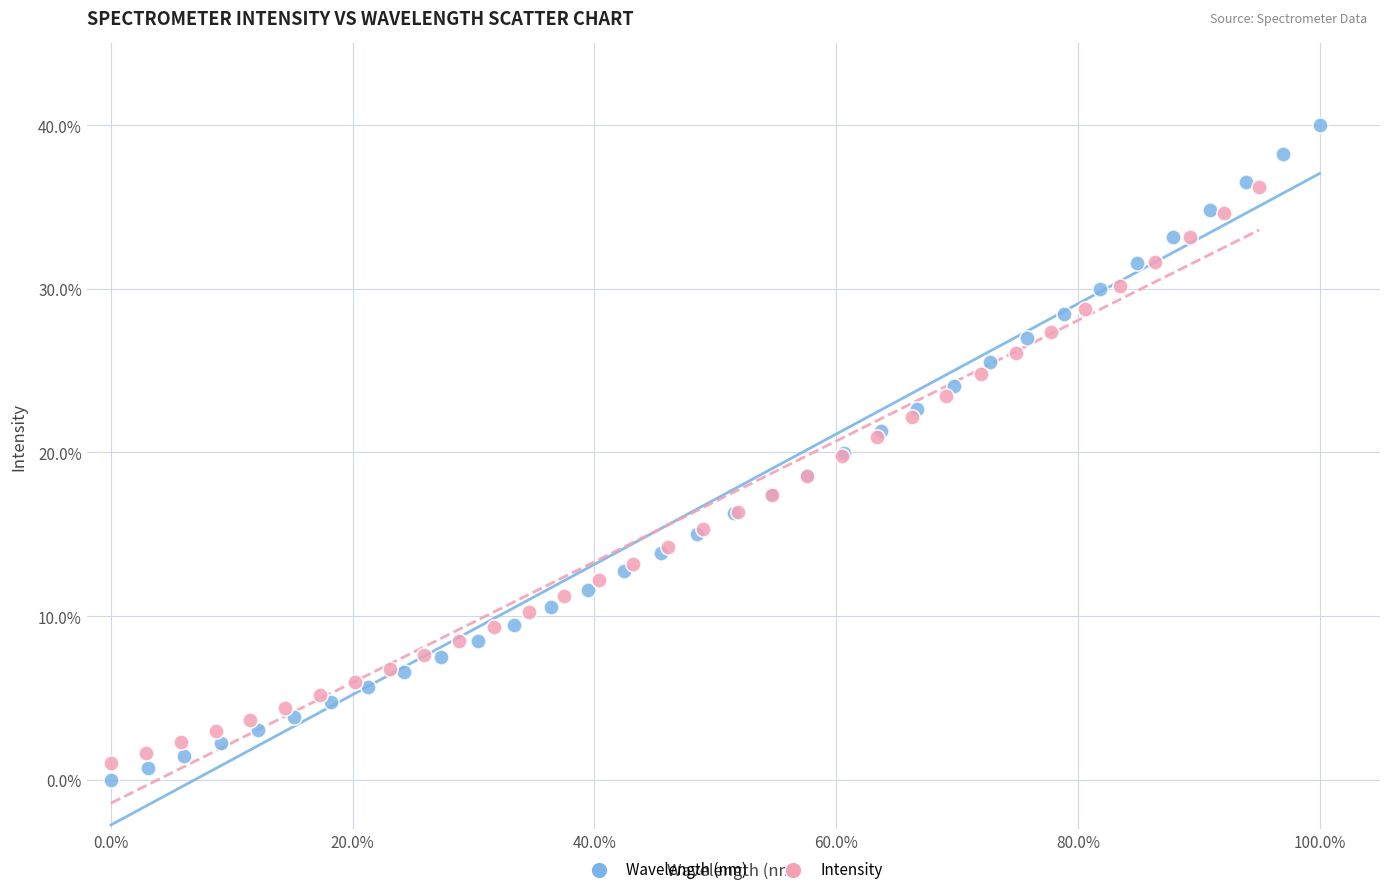

Which series has the largest Y range (max minus min)?

Wavelength (nm)